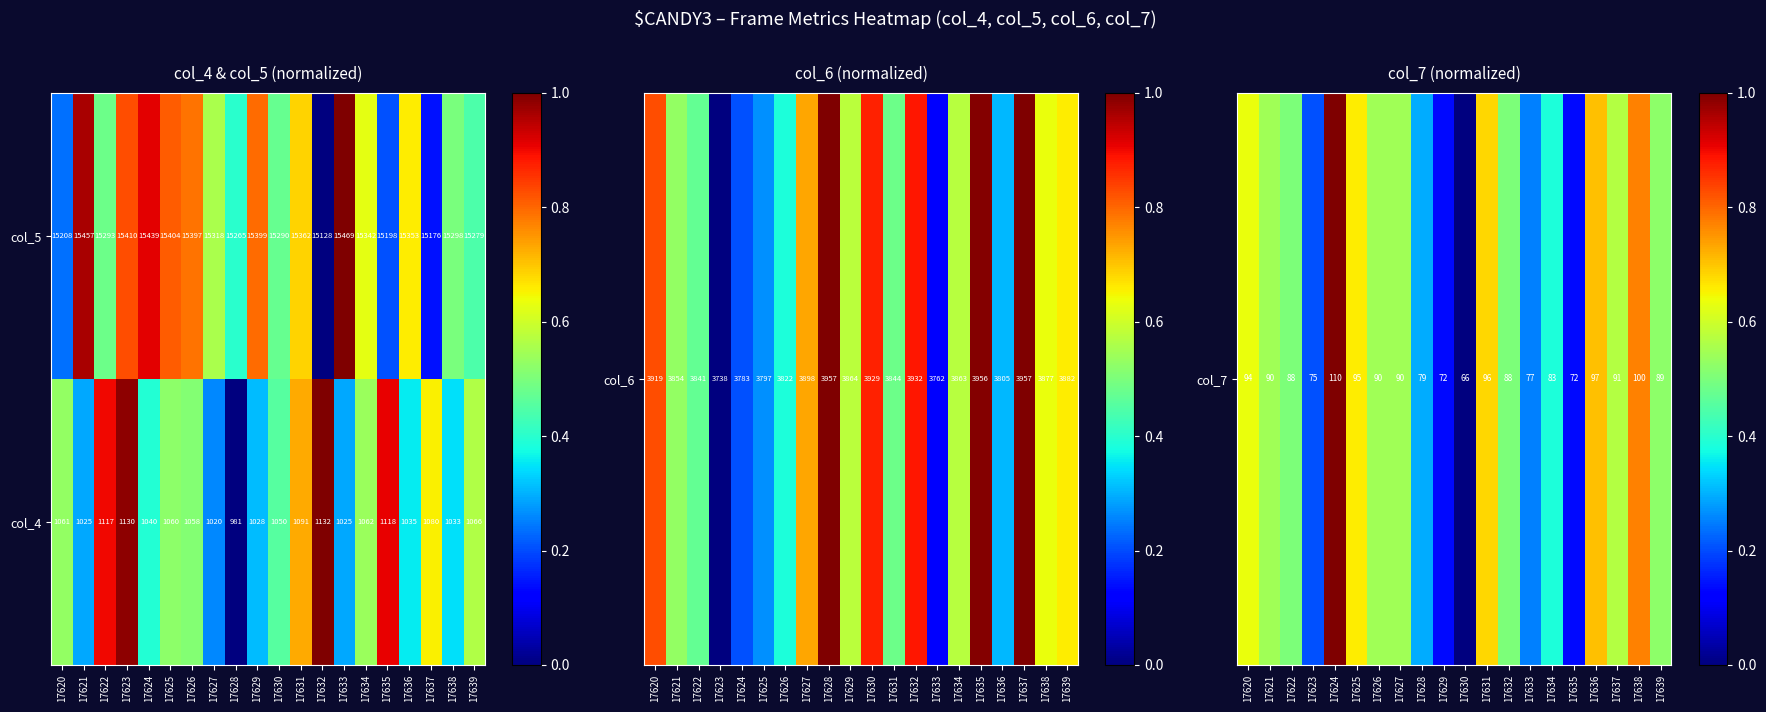

The col_5 series shows 15298 at 17638. True or false?

True